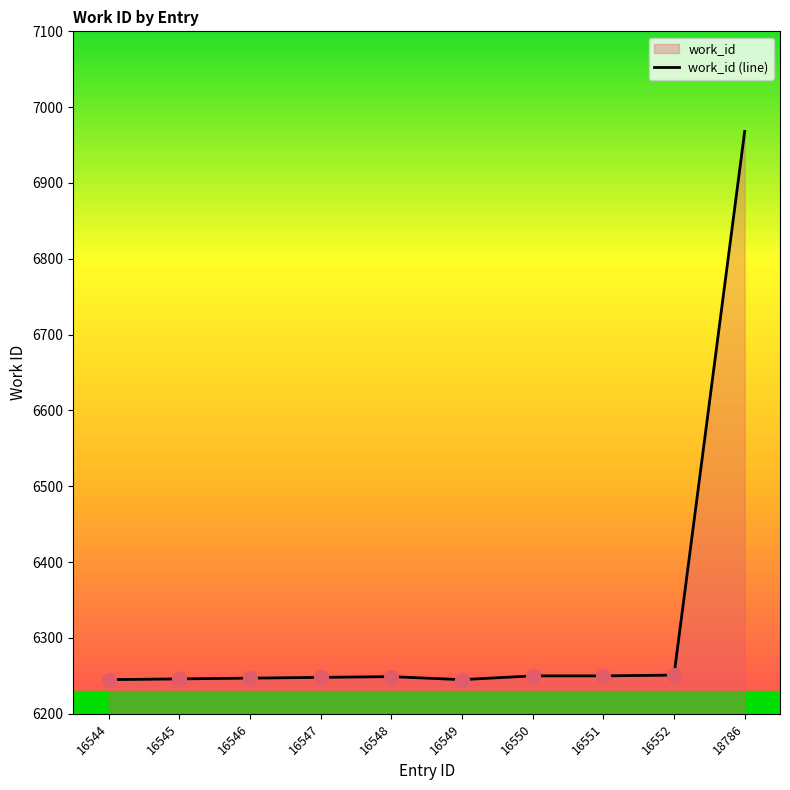

Where does the data first go above 6249?

16550